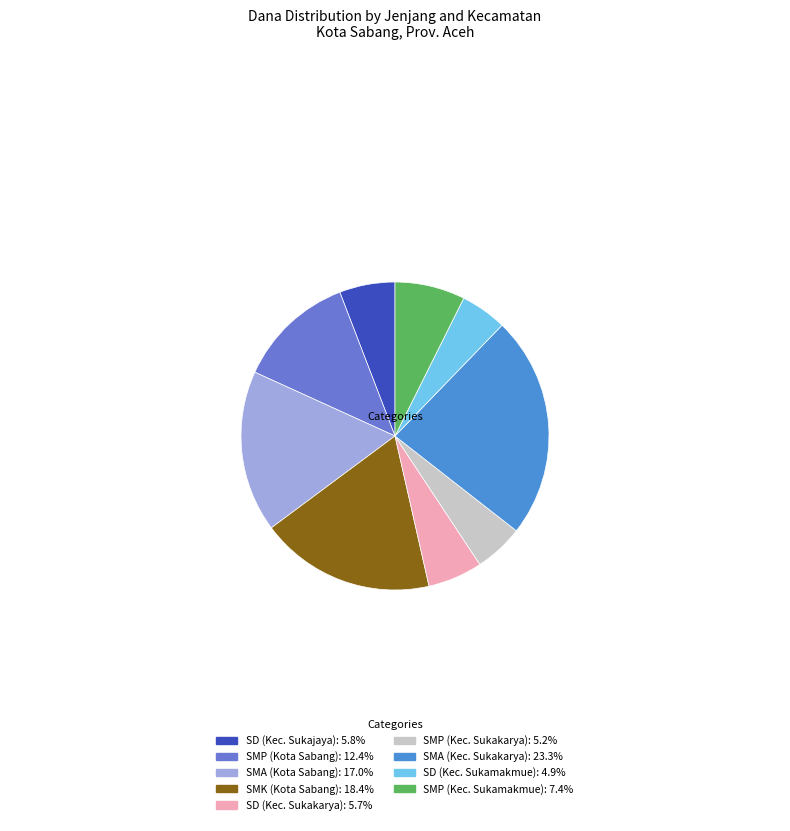

How many segments does this pie chart have?

9